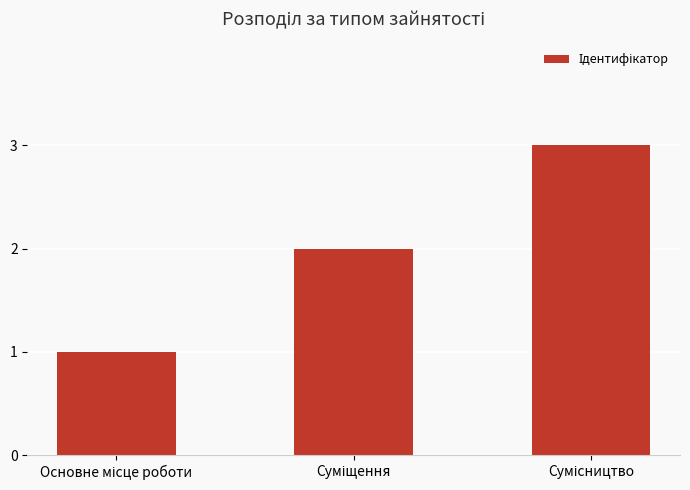

What is the sum of all values?

6